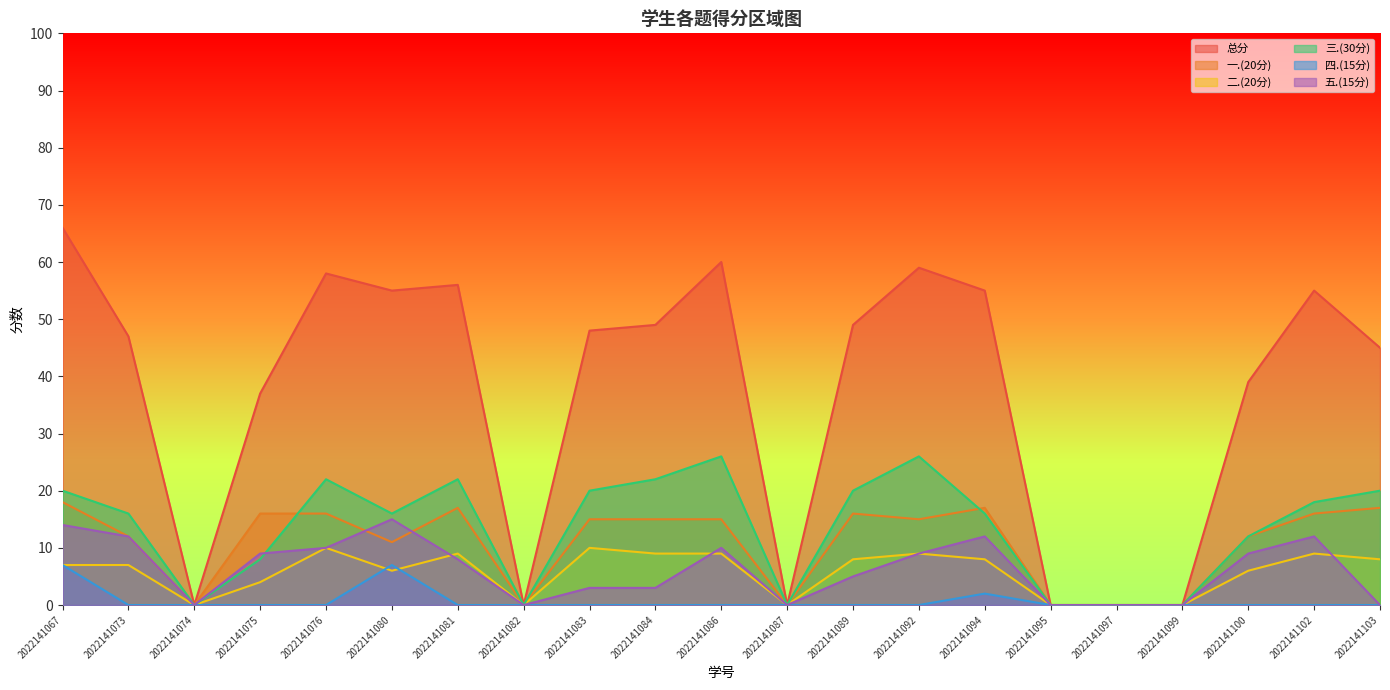

At which label is 五.(15分) closest to 7?

2022141081